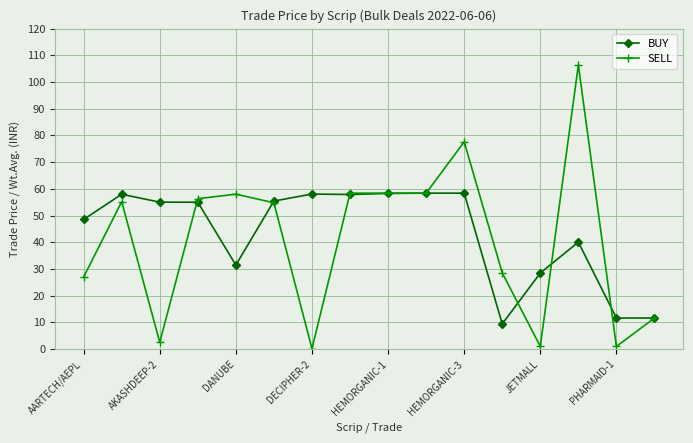

At how many categories does at least one series exceed 50?

11